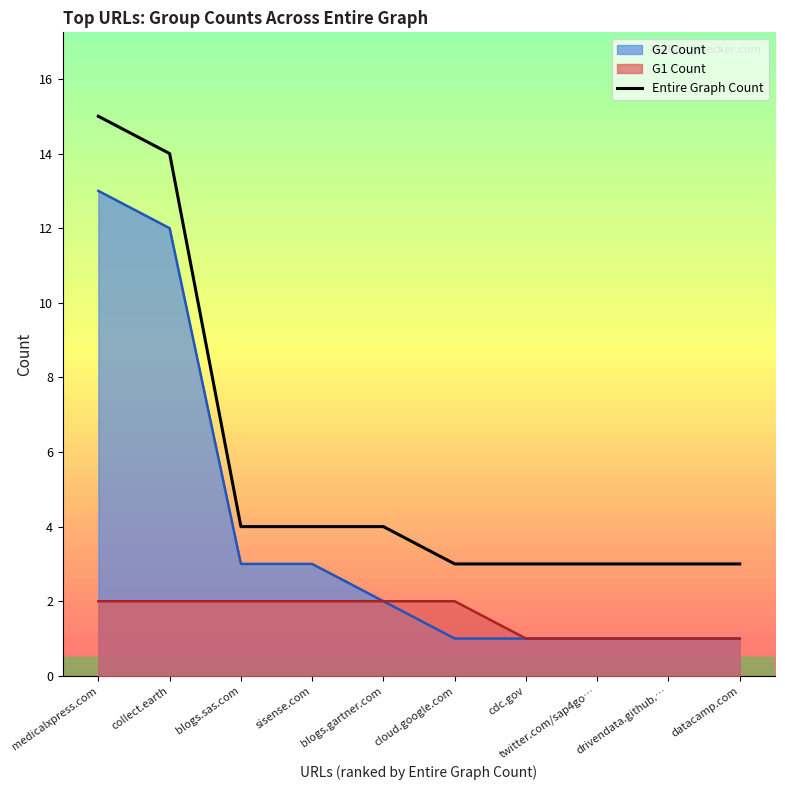

What is the maximum value shown in the chart?

15